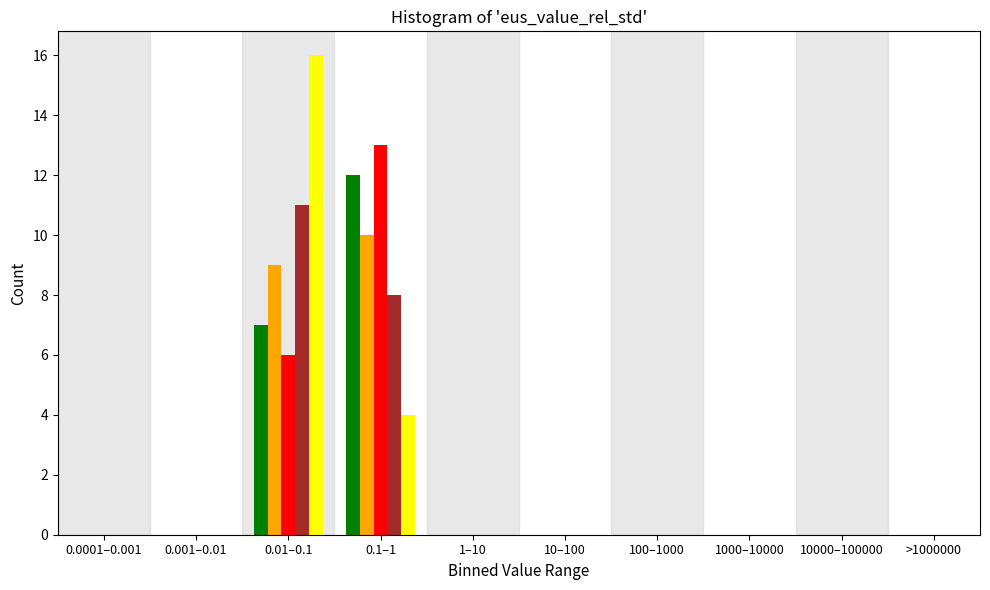

At which category is the sum across all series the highest?

0.01–0.1